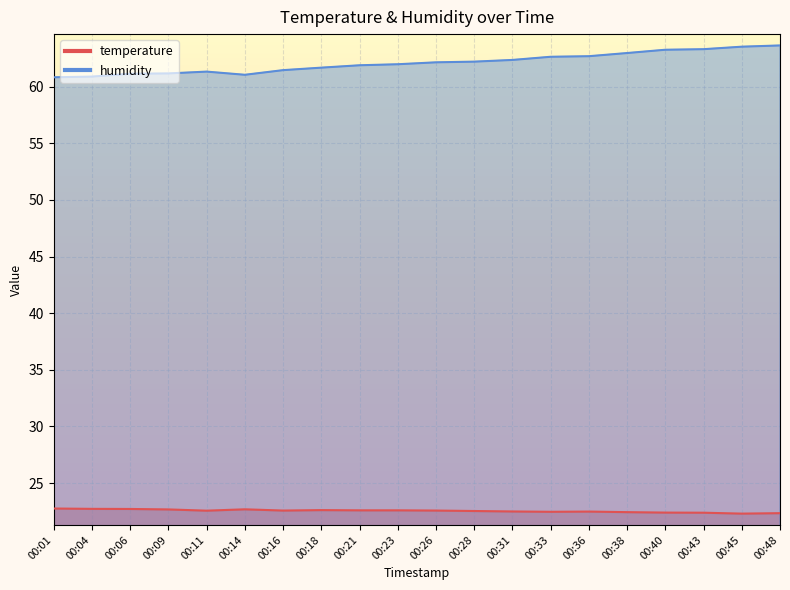

List the series in order of their peak value, highest first.

humidity, temperature